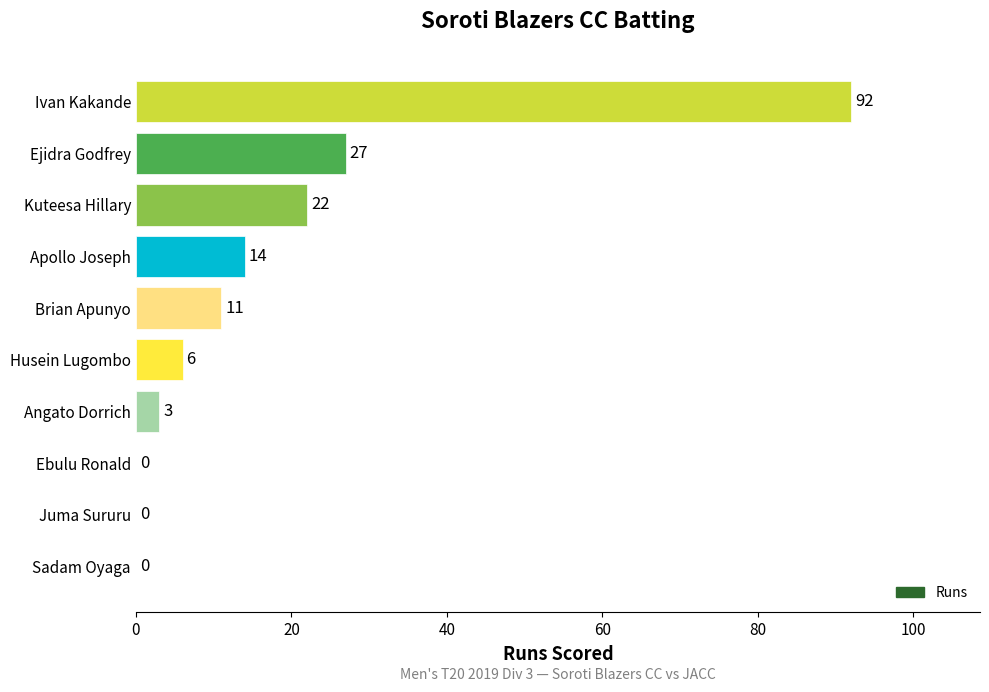

What is the sum of all values?

175